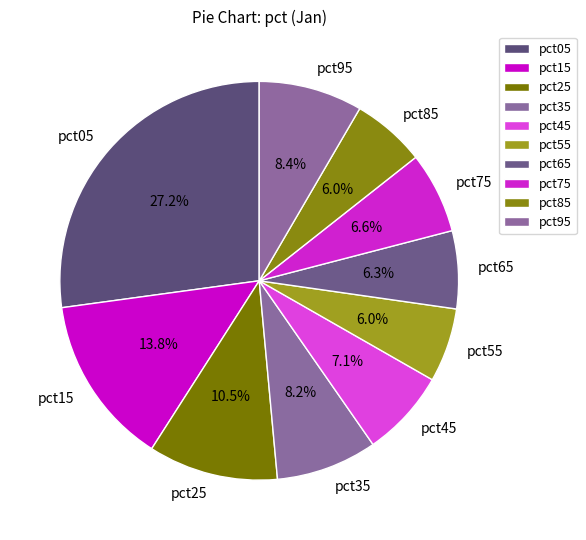

To the nearest percent, what percentage of the pie is pct65?

6%